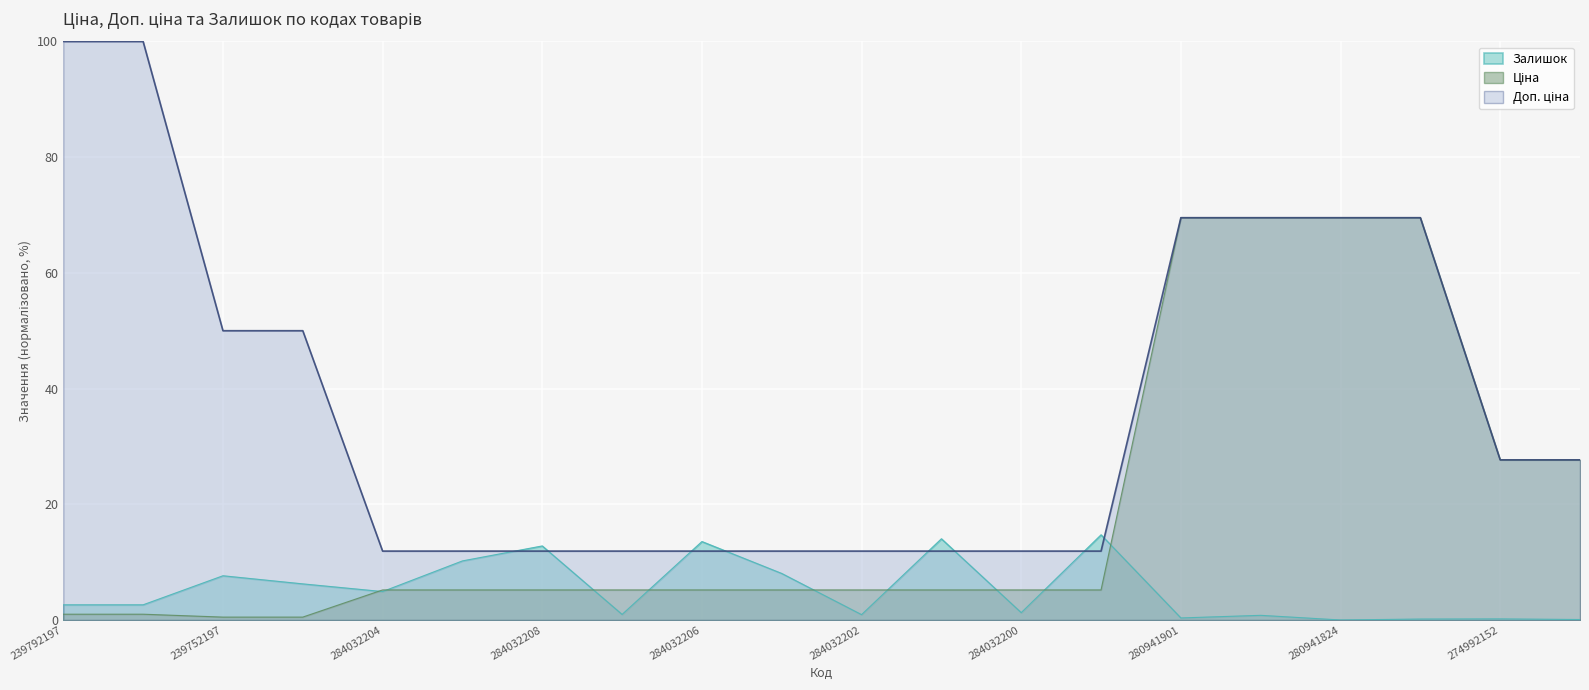

How many values in the Доп. ціна series exceed 27?

10